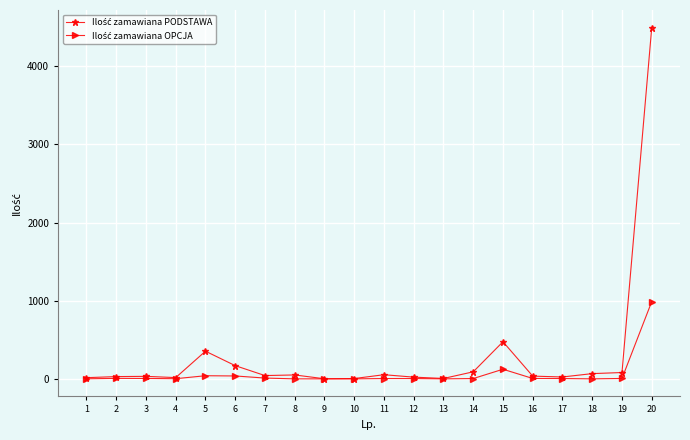

At which category is the sum across all series the highest?

20